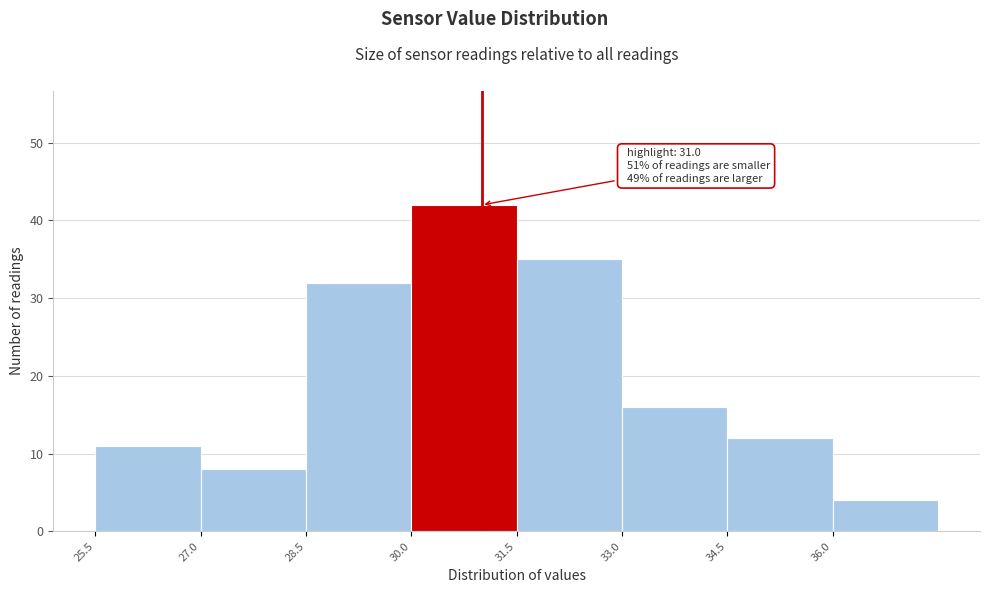

Which range on the x-axis has the tallest bar?

30.0 to 31.5